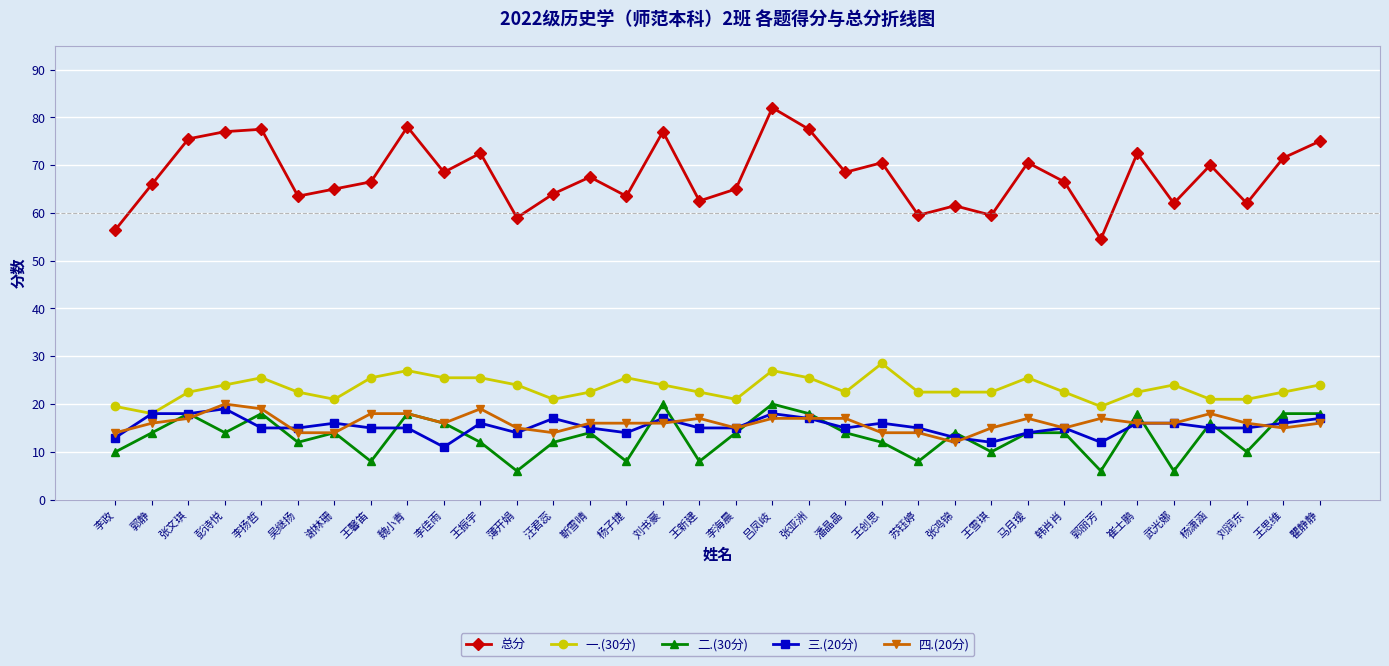

What is the average value of the 总分 series?

67.9